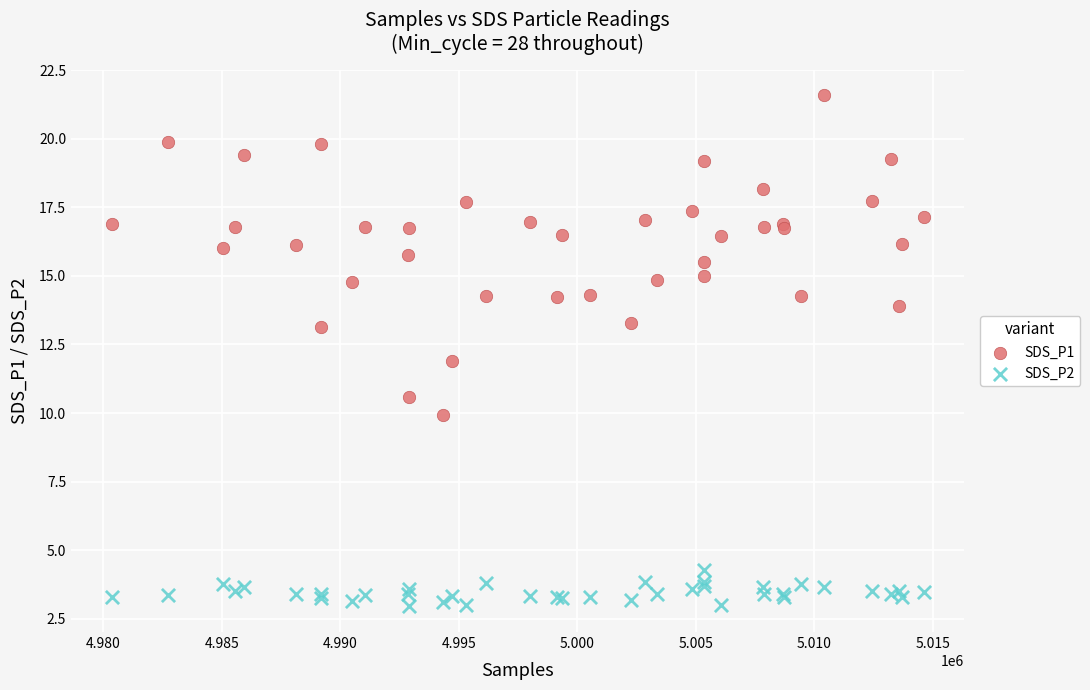

What is the X range (max minus min) for the scatter plot?

34274.0